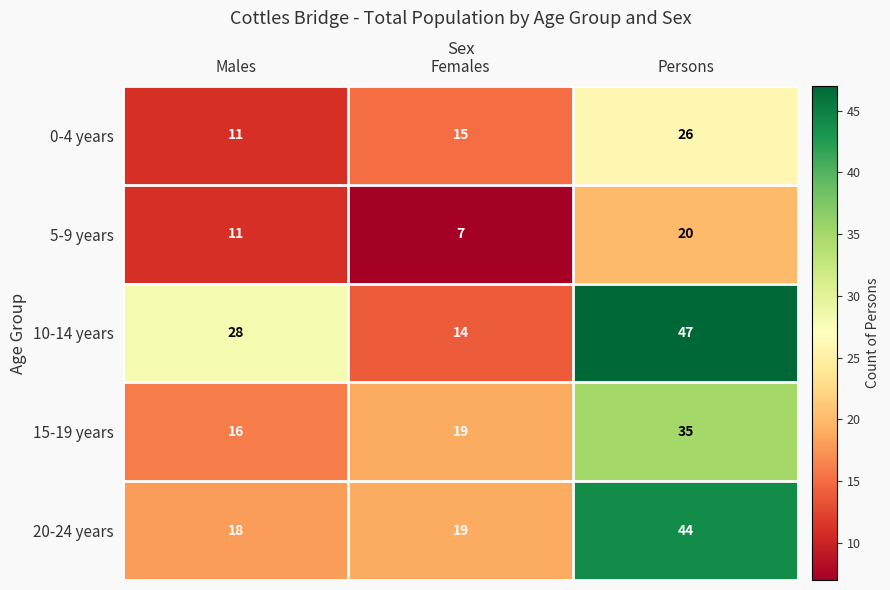

Rank the series by their average value, from highest to lowest.

10-14 years, 20-24 years, 15-19 years, 0-4 years, 5-9 years